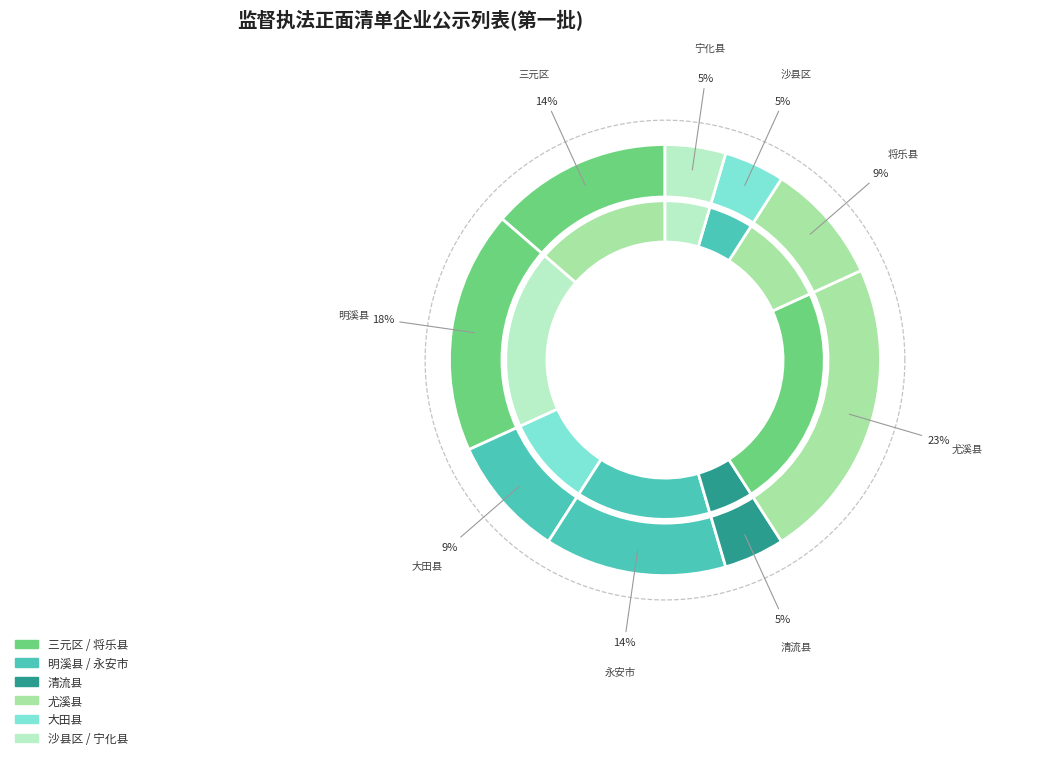

To the nearest percent, what portion does 大田县 represent?

9%